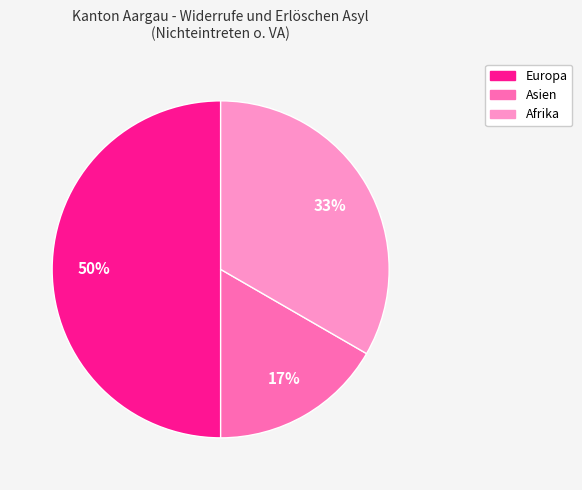

Count the number of slices in the pie.

3